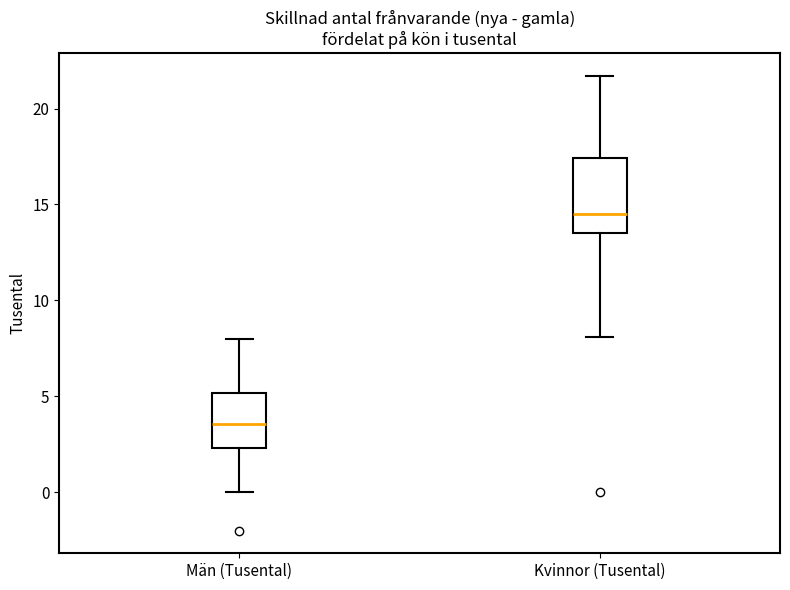

Which box is the tallest, from its lower edge to its upper edge?

Kvinnor (Tusental)